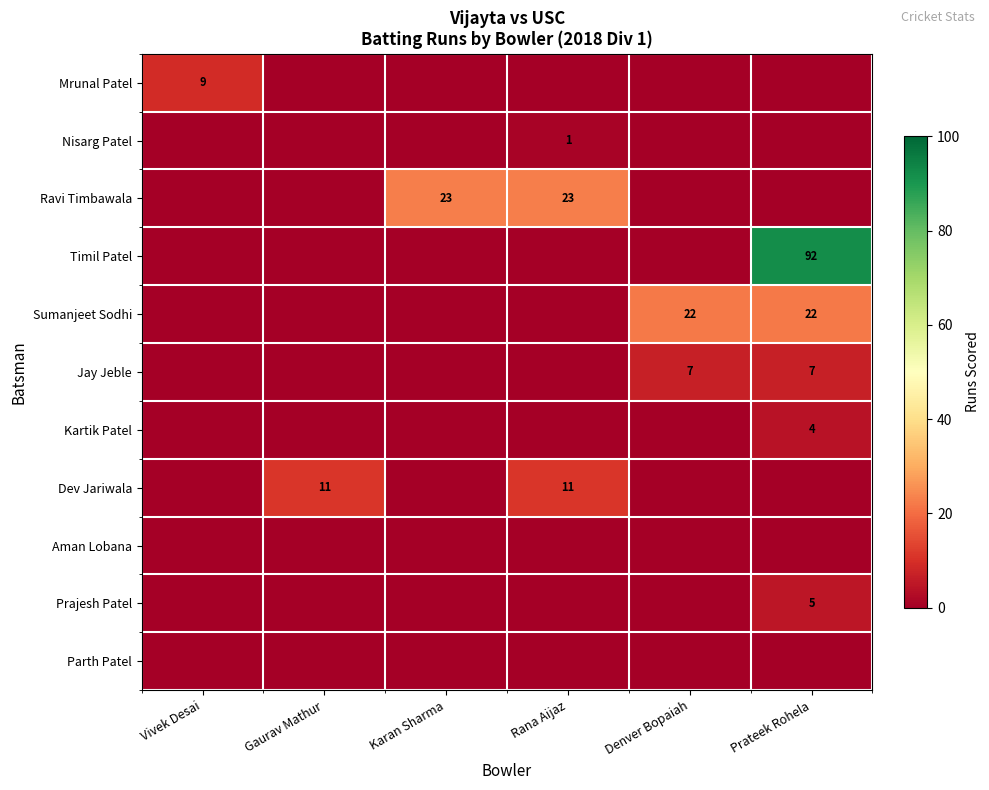

The value of Jay Jeble at Prateek Rohela is 3. True or false?

False